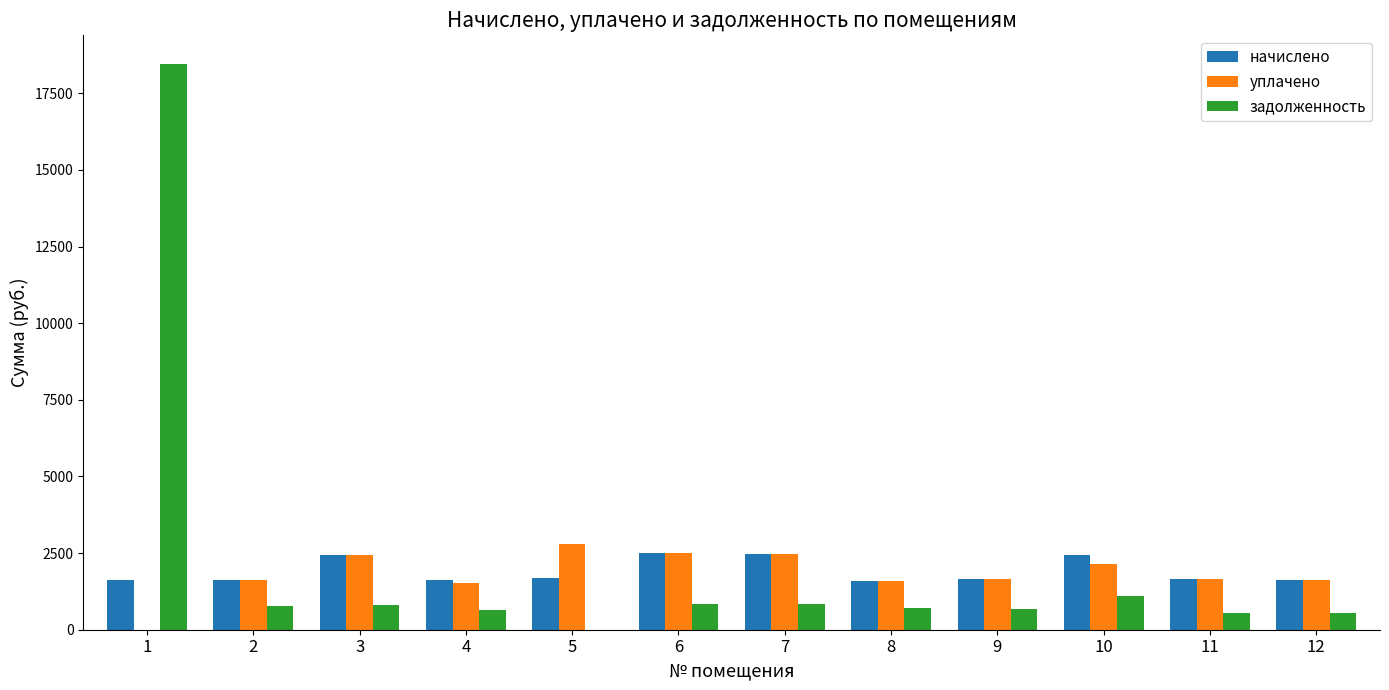

Which series changed the most between 1 and 5?

задолженность